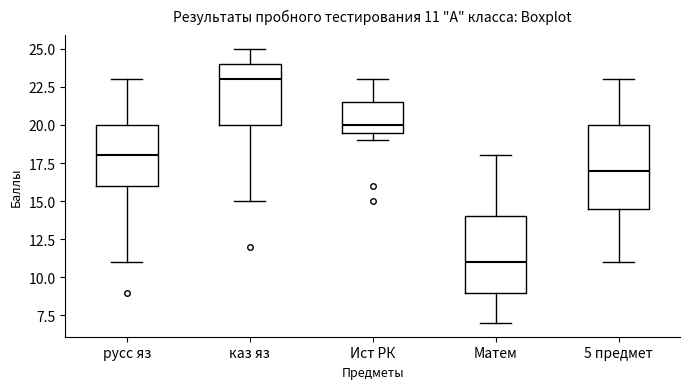

Which box is the tallest, from its lower edge to its upper edge?

5 предмет